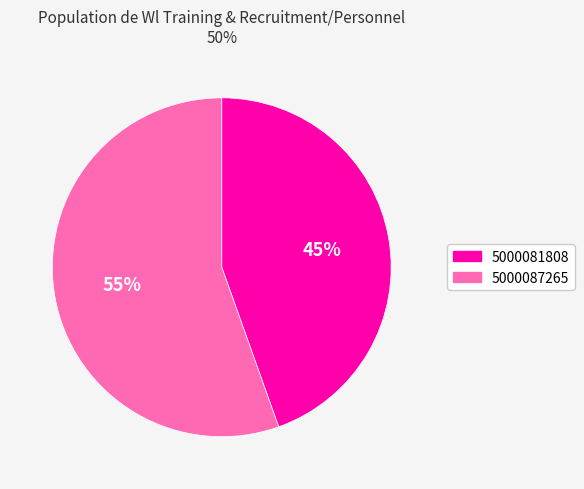

Is it true that 5000081808 is 31% of the pie?

False